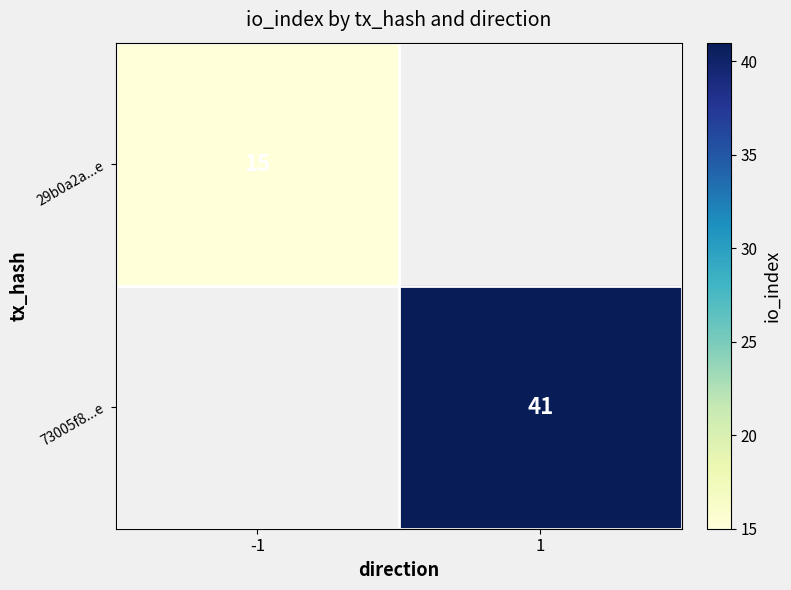

Is it true that 29b0a2a...e equals 15 at -1?

True